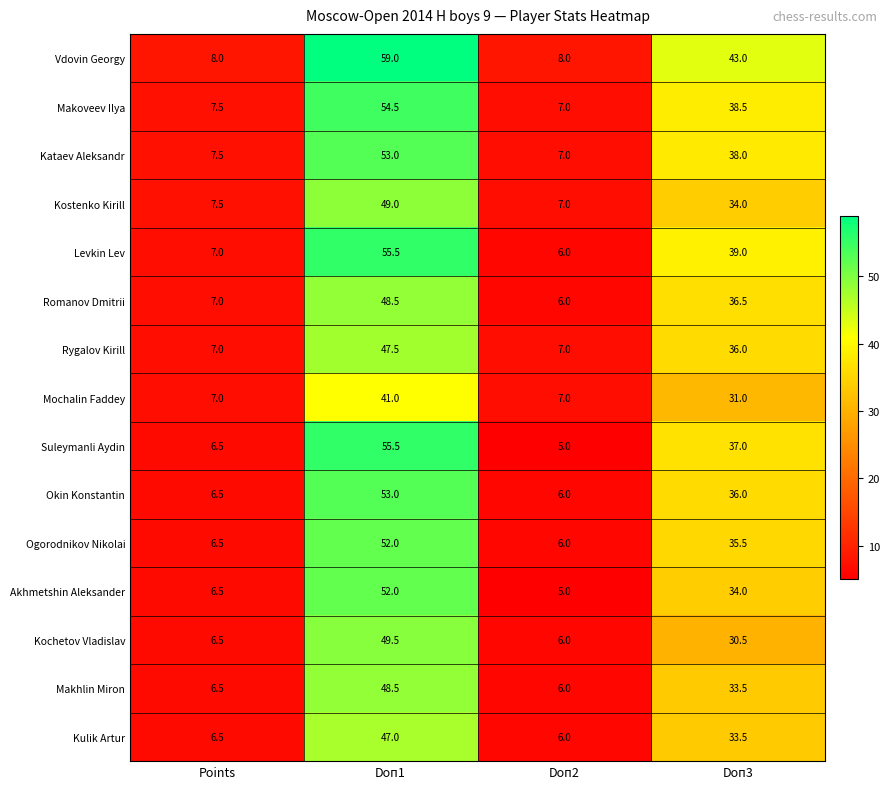

Rank the categories by Kataev Aleksandr value from lowest to highest.

Doп2, Points, Doп3, Doп1